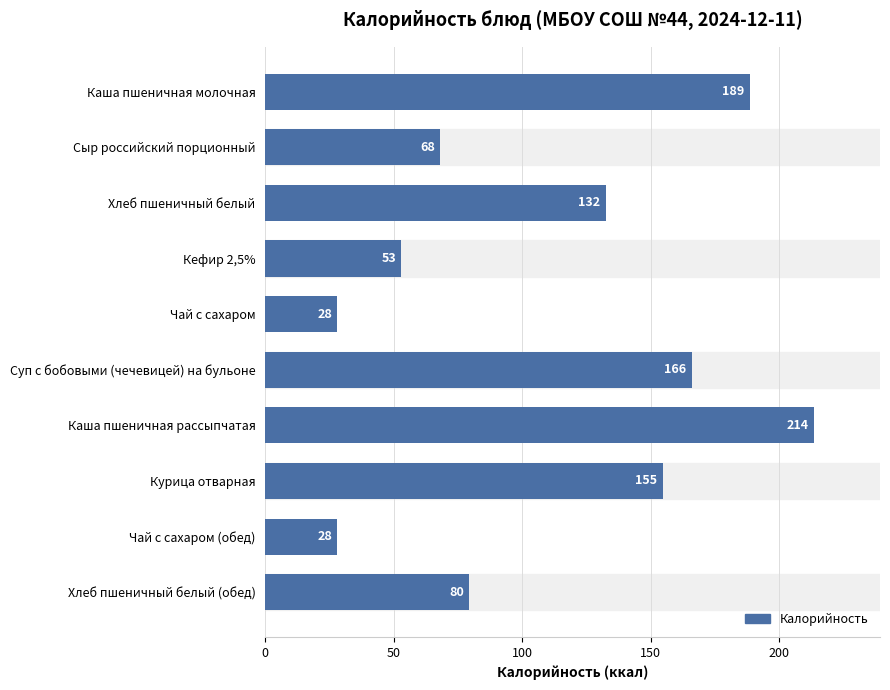

At which label is the value closest to 120?

Хлеб пшеничный белый